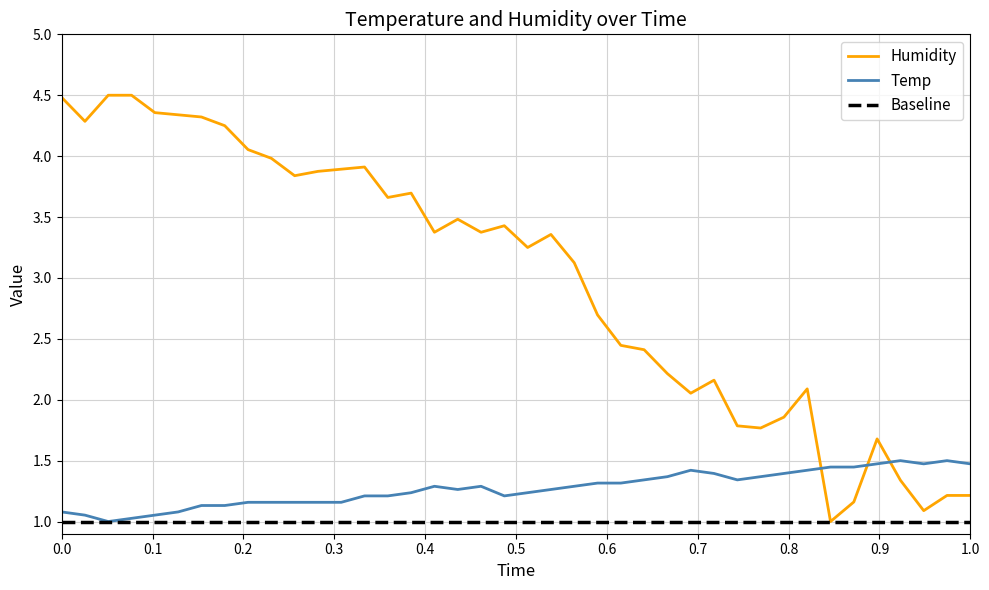

Reading right to left, what are all the values shown in this chart?

Temp: 1.5	1.5	1.5	1.5	1.5	1.4	1.4	1.4	1.4	1.4	1.3	1.4	1.4	1.4	1.3	1.3	1.3	1.3	1.3	1.2	1.2	1.3	1.3	1.3	1.2	1.2	1.2	1.2	1.2	1.2	1.2	1.2	1.1	1.1	1.1	1.1	1.0	1.0	1.1	1.1
Humidity: 1.2	1.2	1.1	1.3	1.7	1.2	1.0	2.1	1.9	1.8	1.8	2.2	2.1	2.2	2.4	2.4	2.7	3.1	3.4	3.2	3.4	3.4	3.5	3.4	3.7	3.7	3.9	3.9	3.9	3.8	4.0	4.1	4.3	4.3	4.3	4.4	4.5	4.5	4.3	4.5